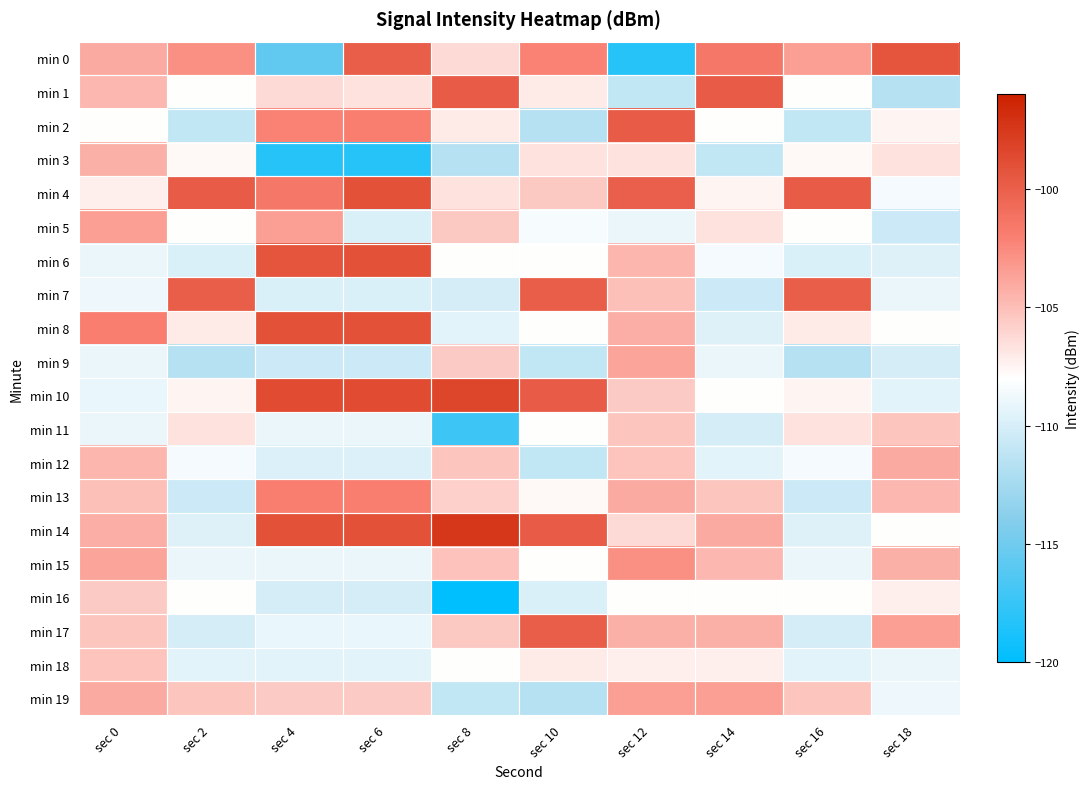

Count the number of categories in the chart.

10